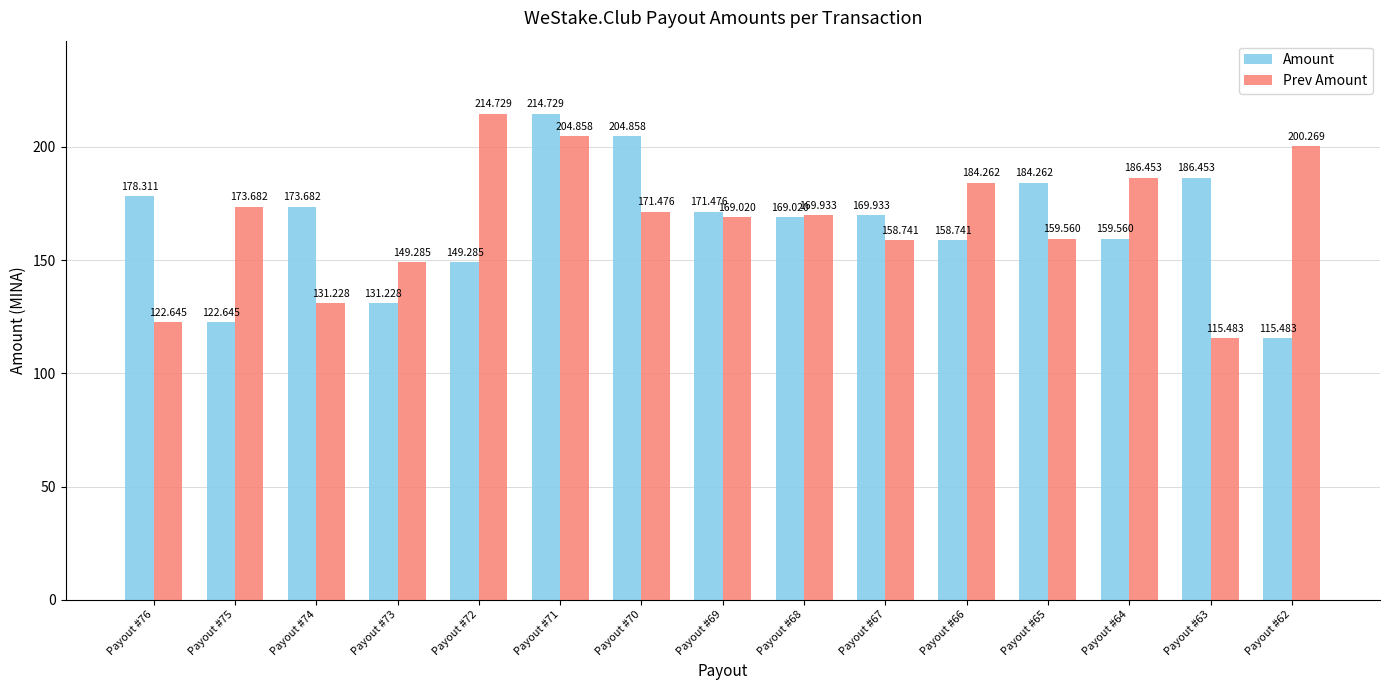

The Prev Amount series shows 149.3 at Payout #73. True or false?

True